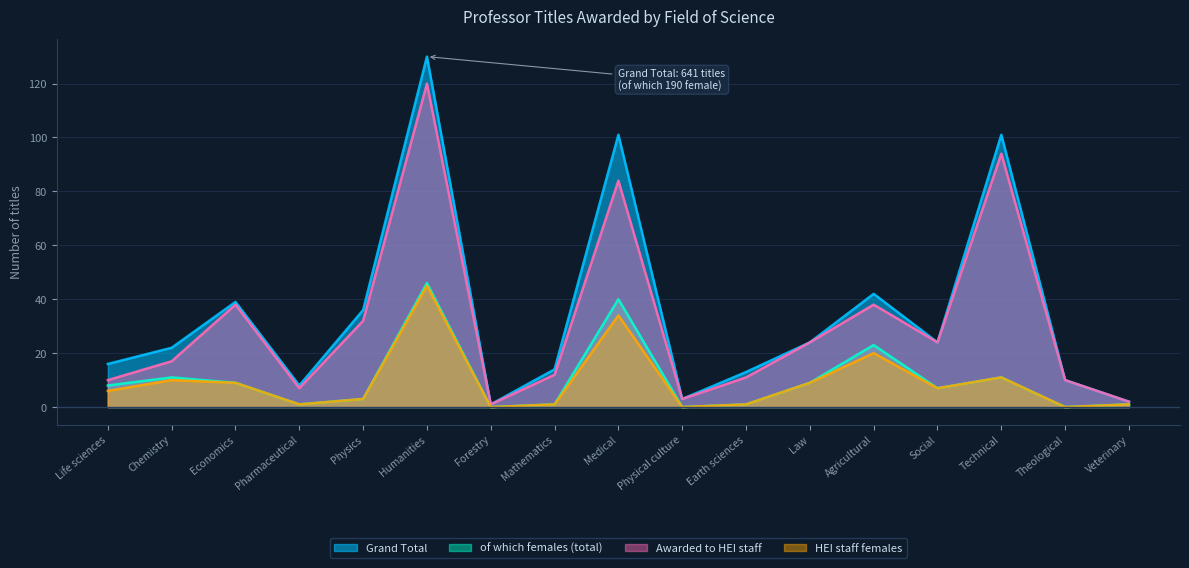

What are all the series names shown in the legend?

Grand Total, of which females (total), Awarded to HEI staff, HEI staff females